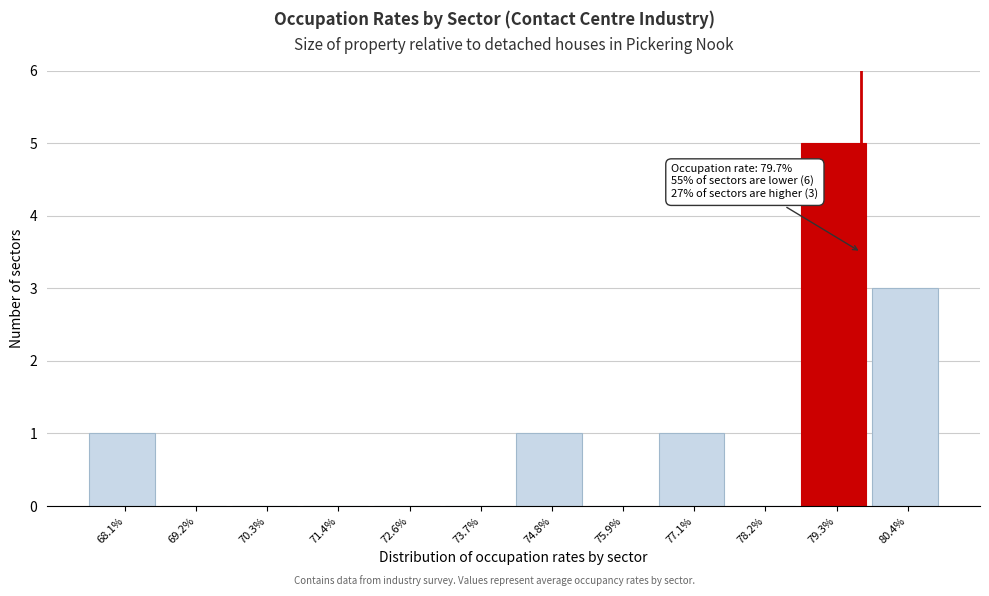

Reading right to left, what are all the values shown in this chart?

80.4%=3	79.3%=5	78.2%=0	77.1%=1	75.9%=0	74.8%=1	73.7%=0	72.6%=0	71.4%=0	70.3%=0	69.2%=0	68.1%=1